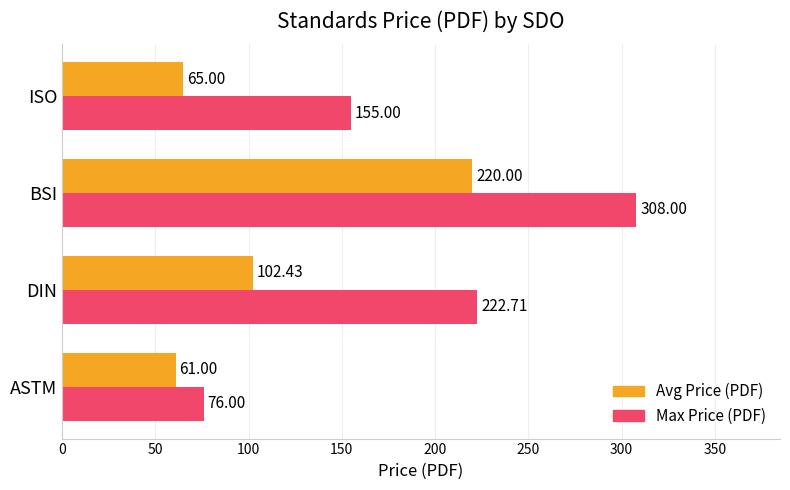

What is the difference between the highest and lowest values at ASTM?

15.0